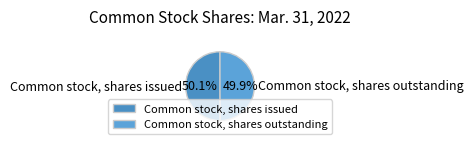

What percentage do Common stock, shares outstanding and Common stock, shares issued together represent?

100.0%